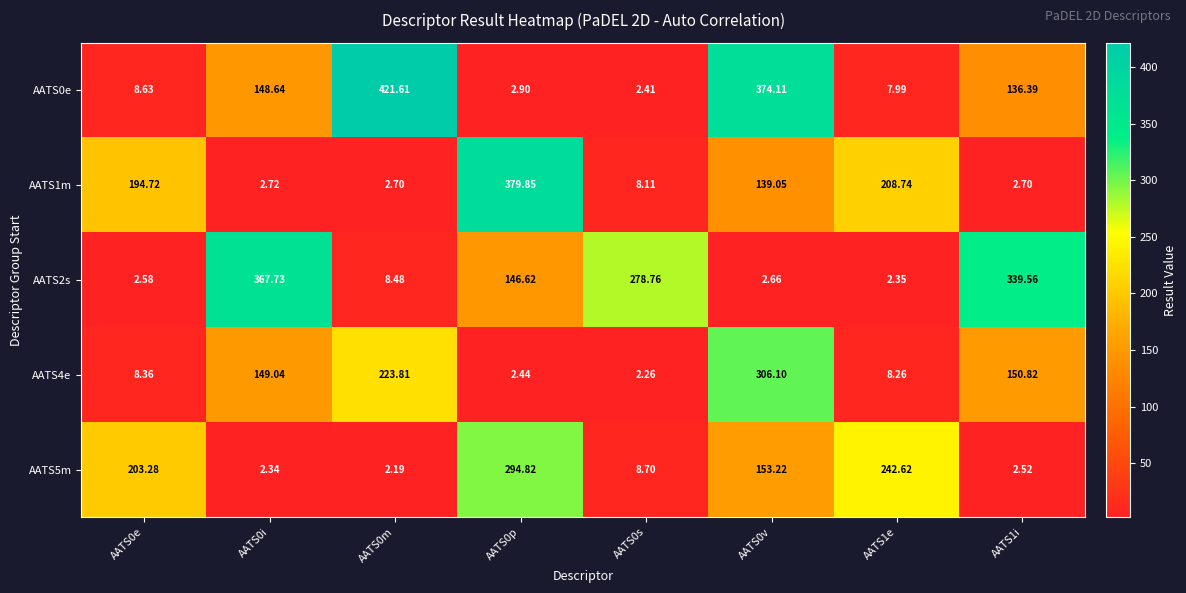

Which series has the widest spread of values?

AATS0e